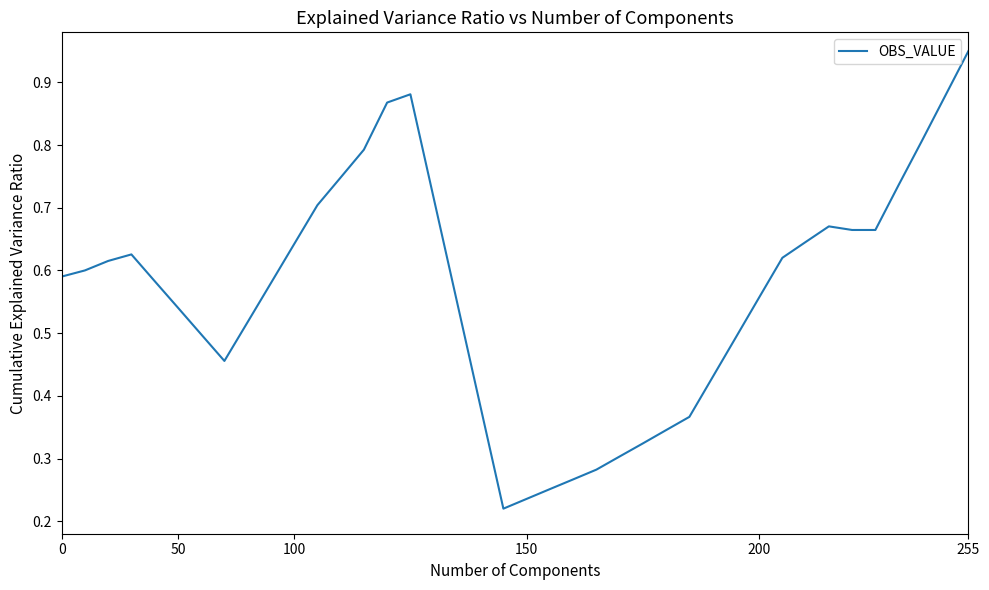

Does the chart display data point markers on the line(s)?

No